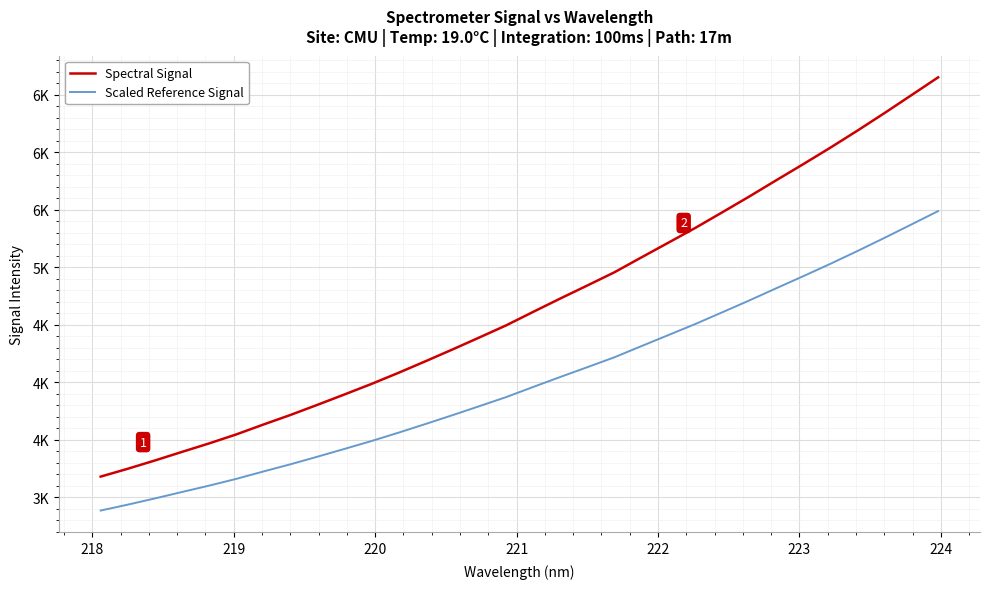

What is the lowest value of the Spectral Signal series?

3179.3